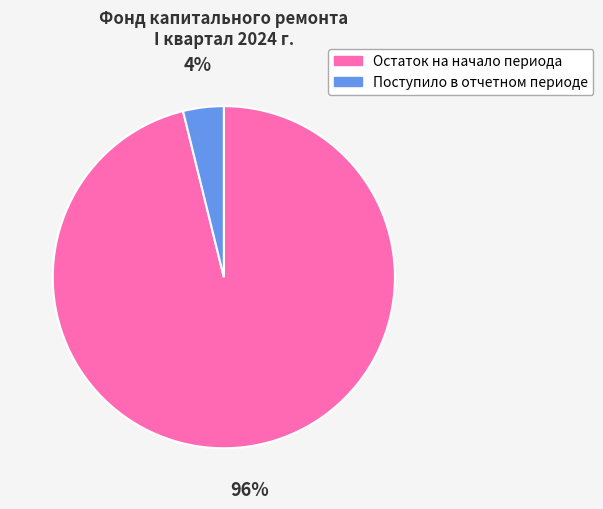

How many slices are in this pie chart?

2